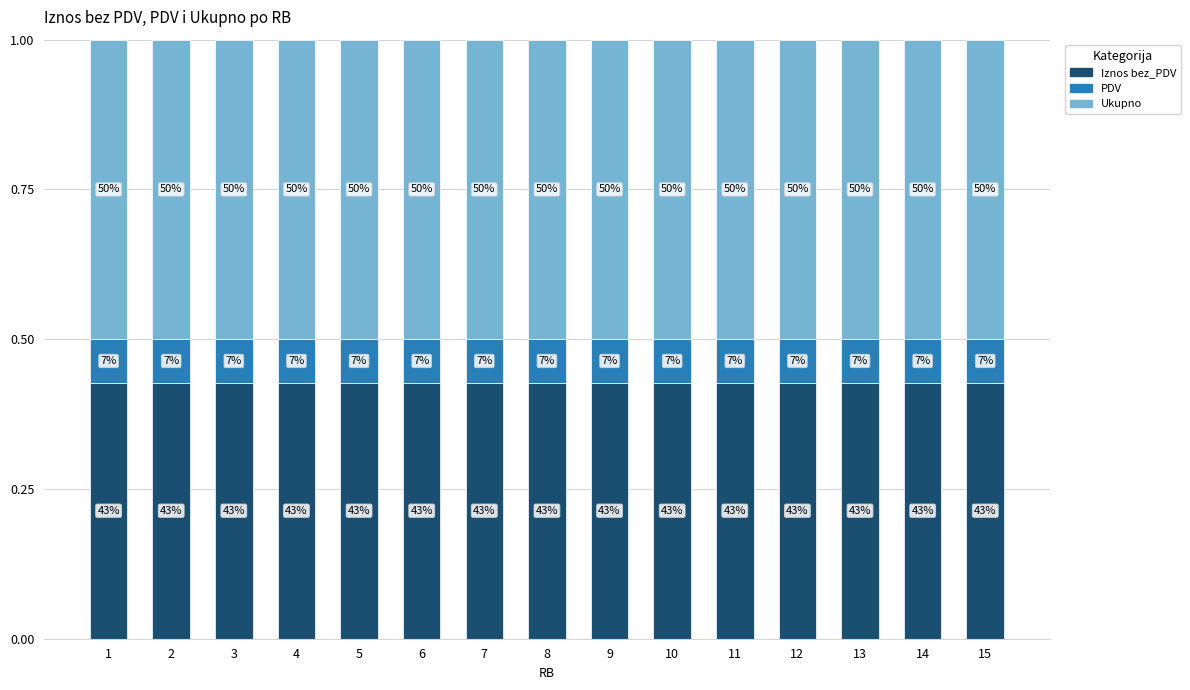

How many bars are there in total?

15